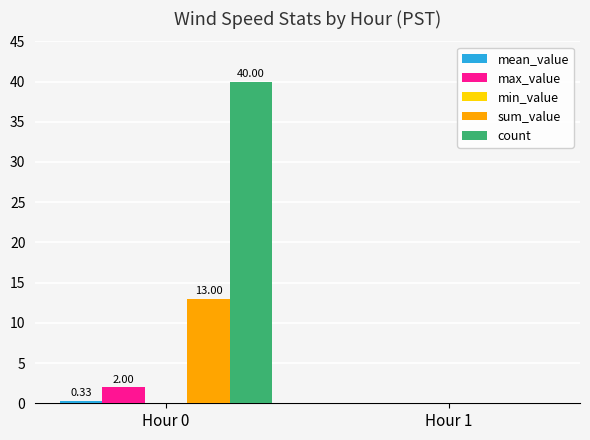

How many groups of bars are there?

2